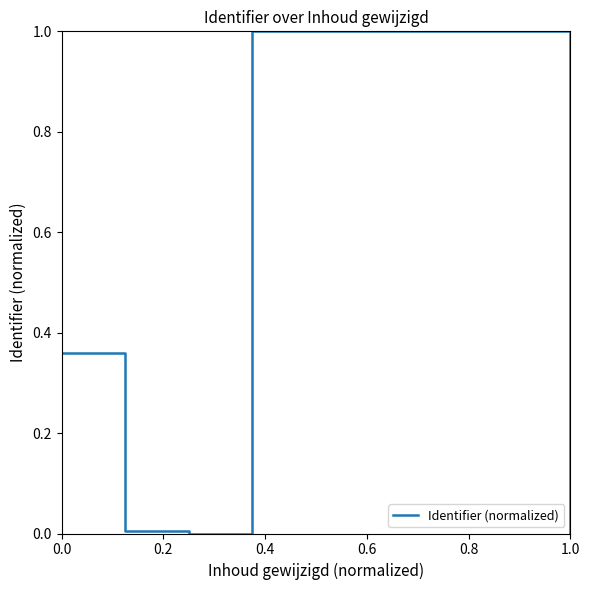

What is the maximum value shown in the chart?

1.0